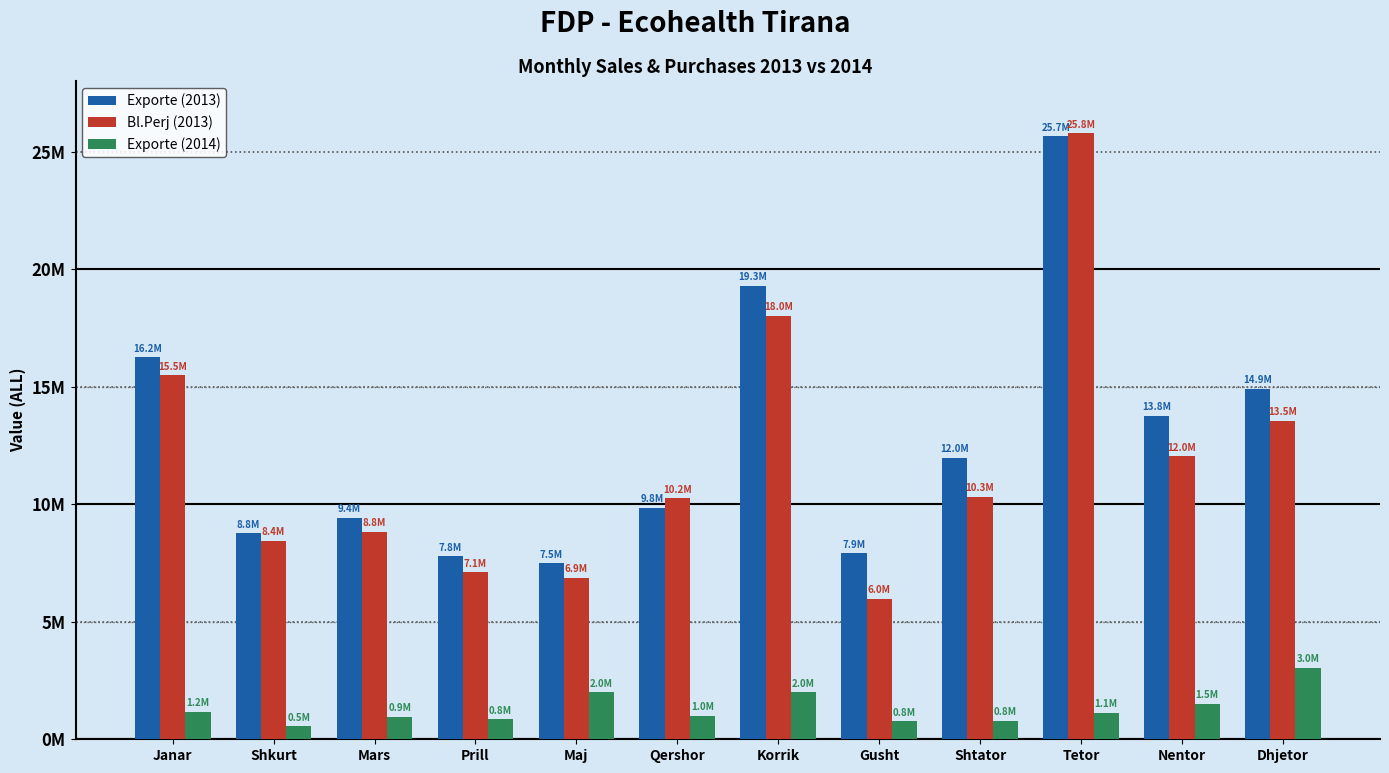

The value of Exporte (2013) at Shkurt is 8772504. True or false?

True